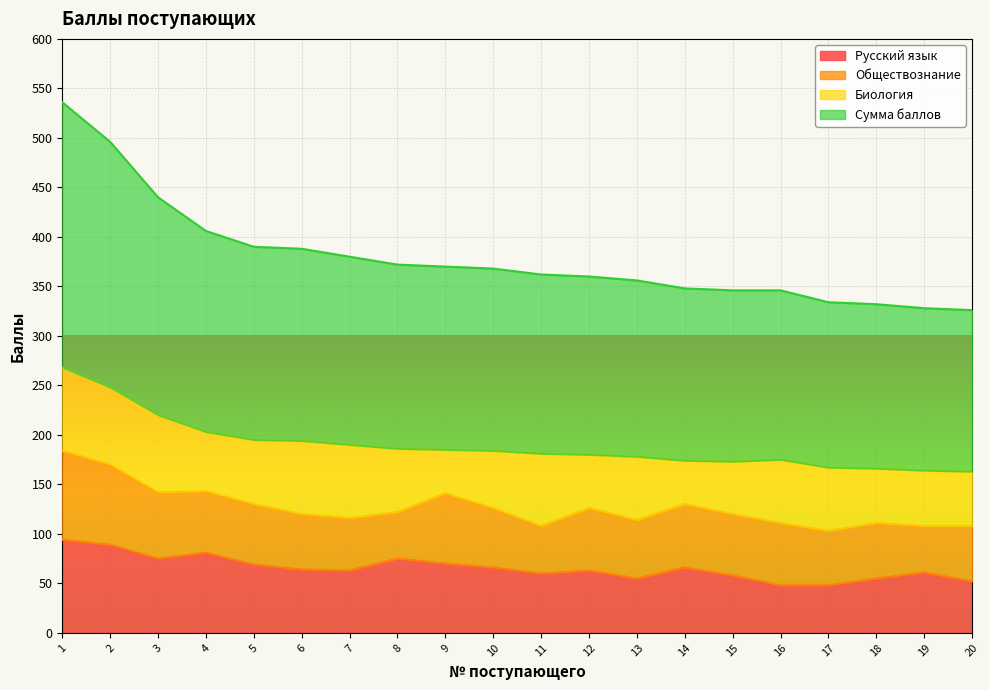

What is the total value across all series at 8?

372